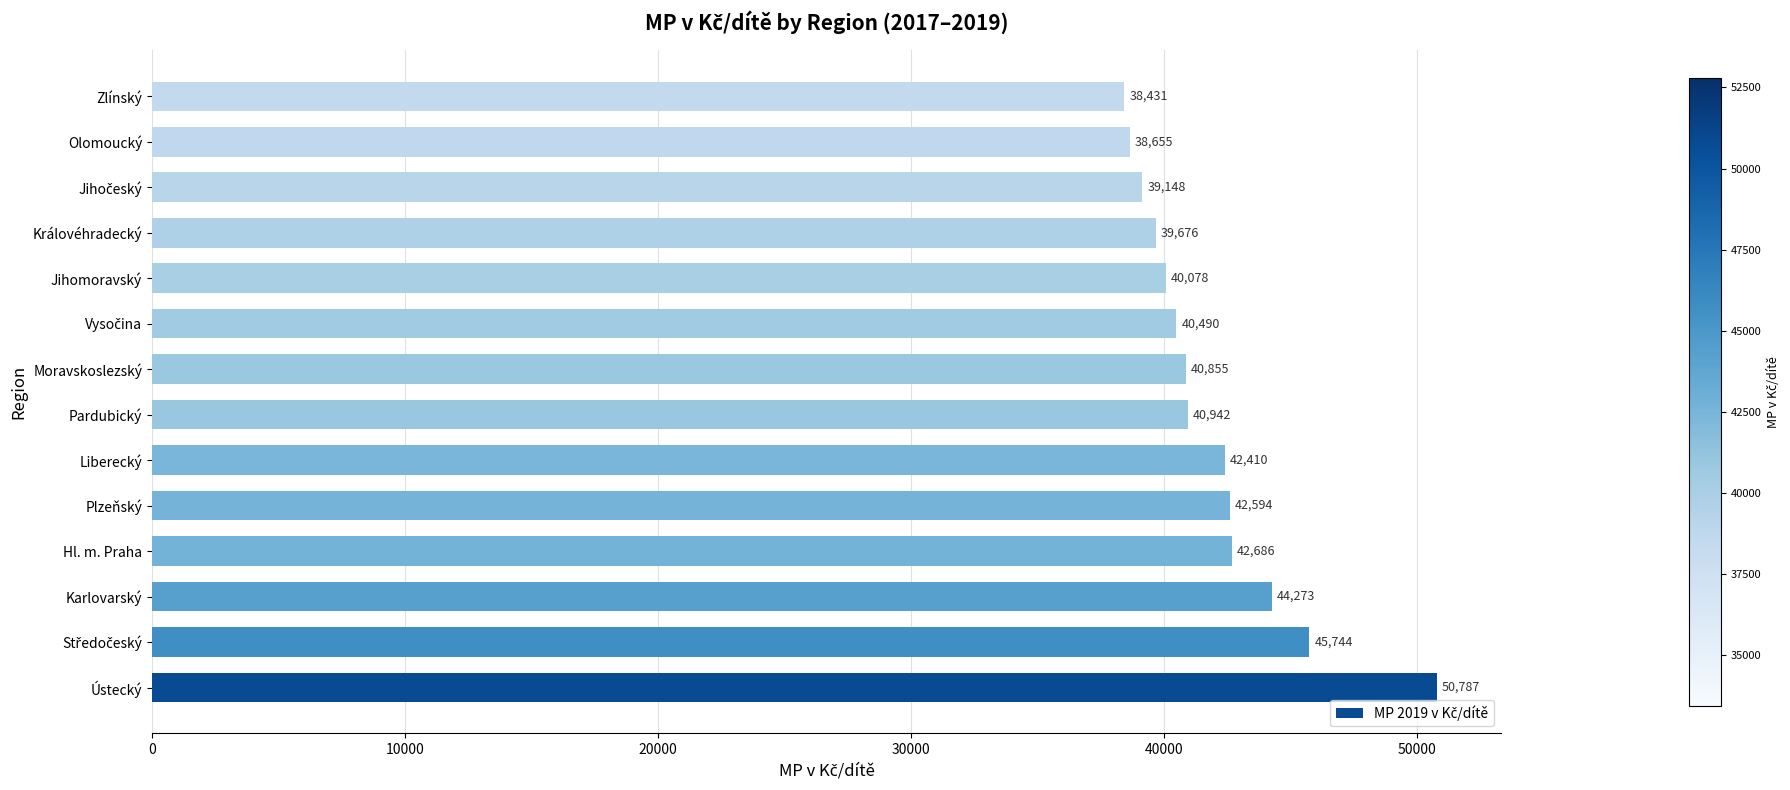

Is it true that the value at Liberecký is 42410.2?

True